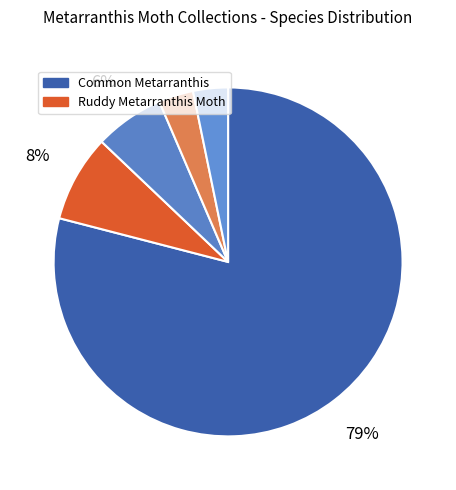

Which category has the smallest portion of the pie?

Pale Metarranthis Moth